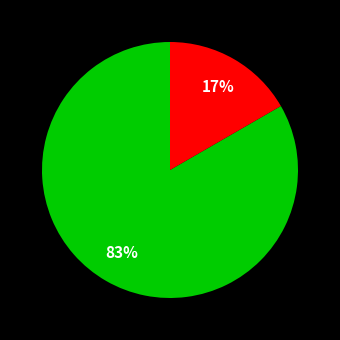

Is there any slice that represents more than half of the pie?

Yes